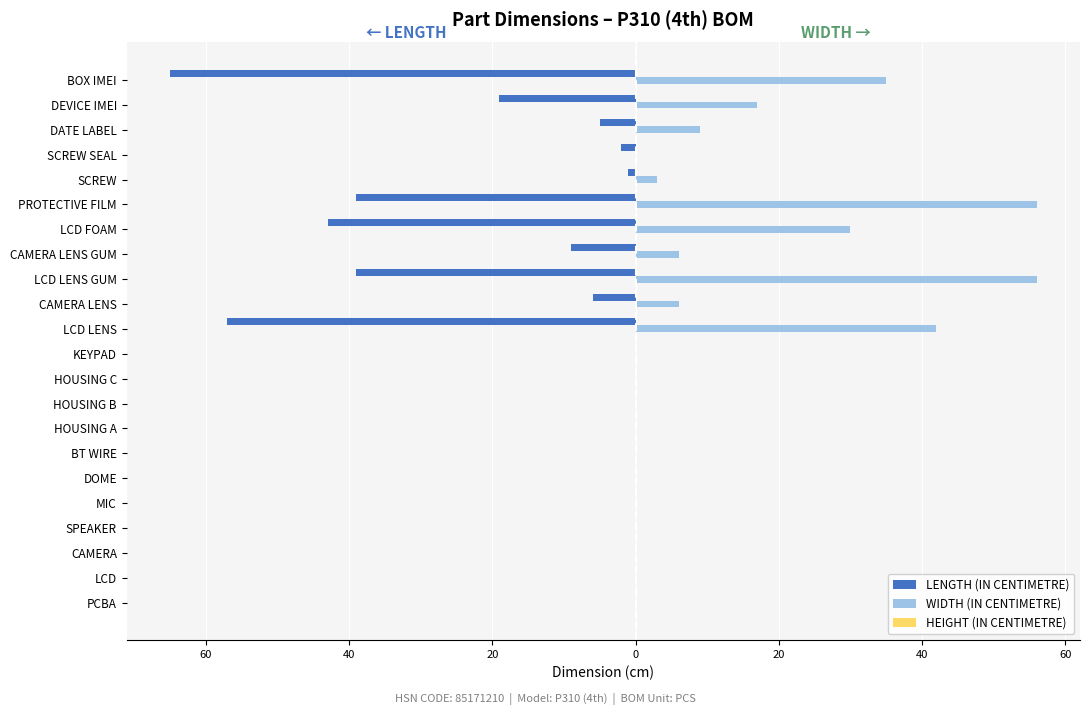

Are the bars grouped side by side (vs. stacked)?

Yes